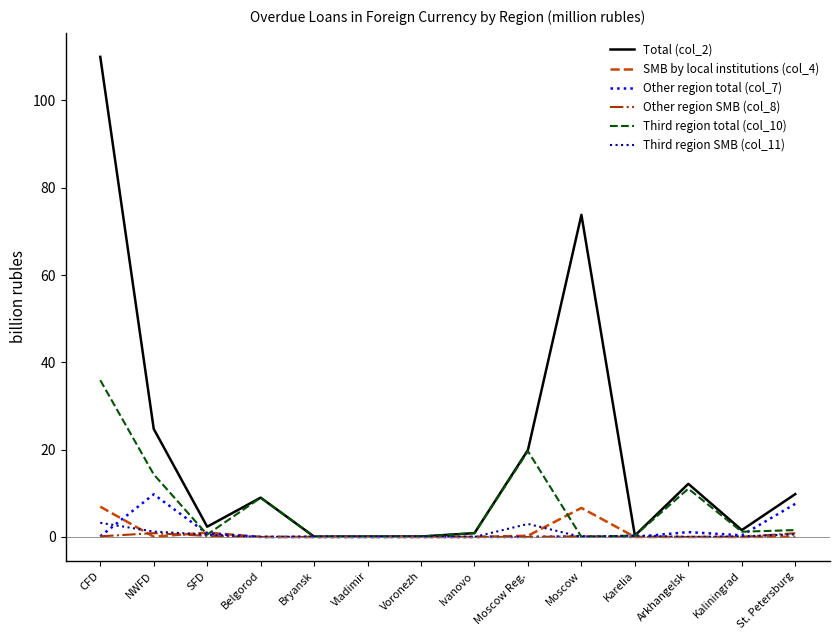

What are all the series names shown in the legend?

Total (col_2), SMB by local institutions (col_4), Other region total (col_7), Other region SMB (col_8), Third region total (col_10), Third region SMB (col_11)